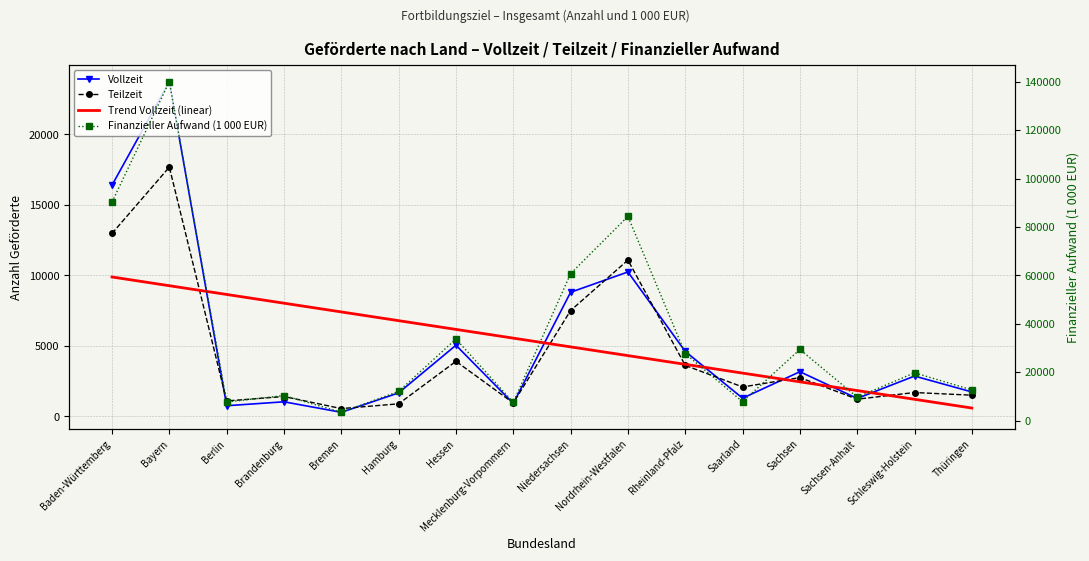

At how many categories does at least one series exceed 101030?

1